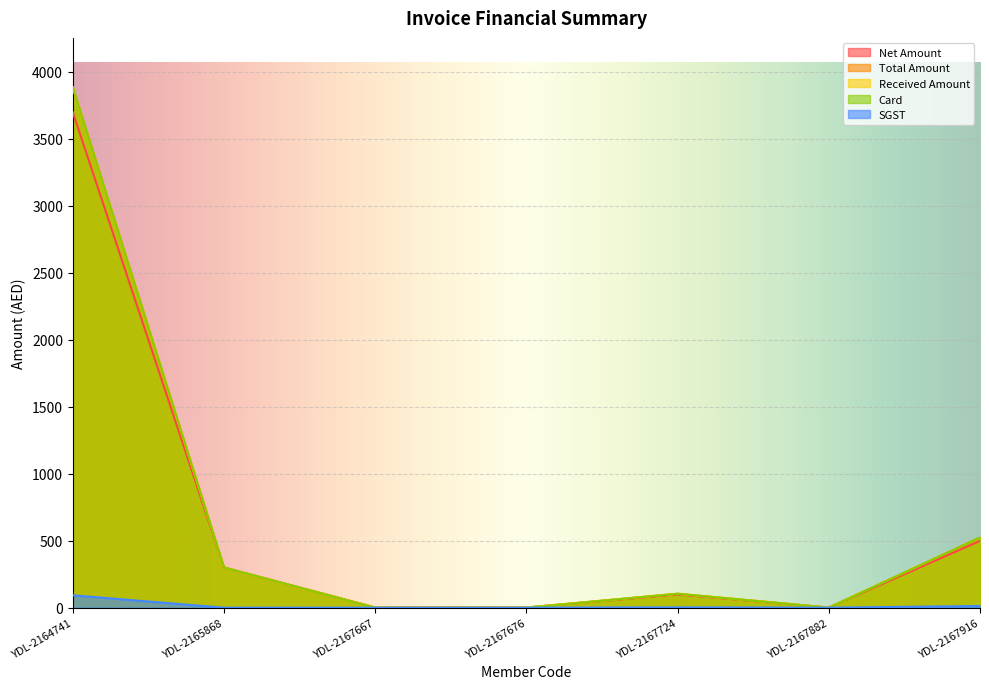

At which category does the chart reach its peak across all series?

YDL-2164741